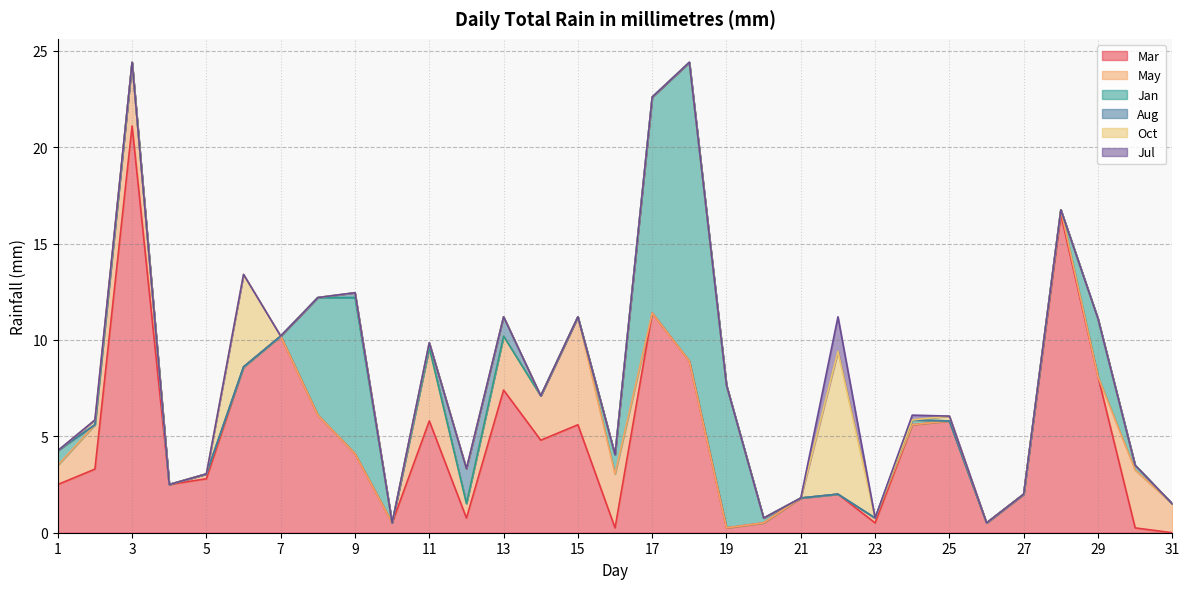

Which has a higher value, 6 or 16?

6